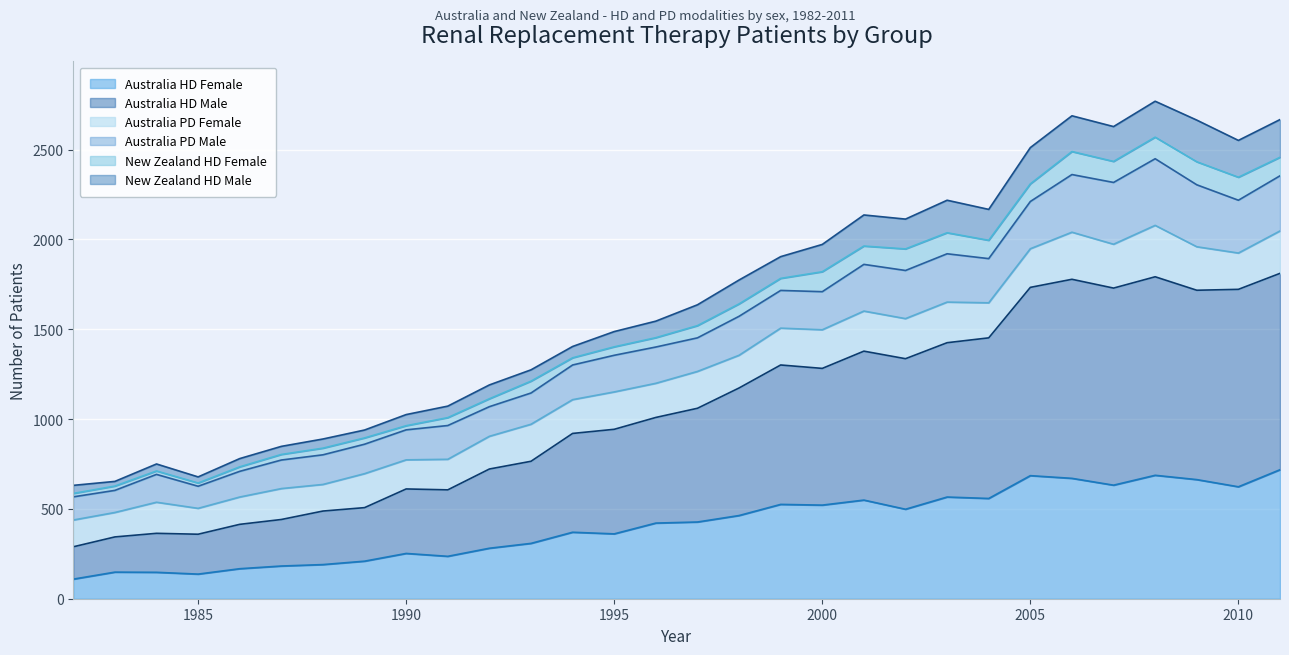

True or false: Australia HD Female has more than 1 interior local peaks.

True